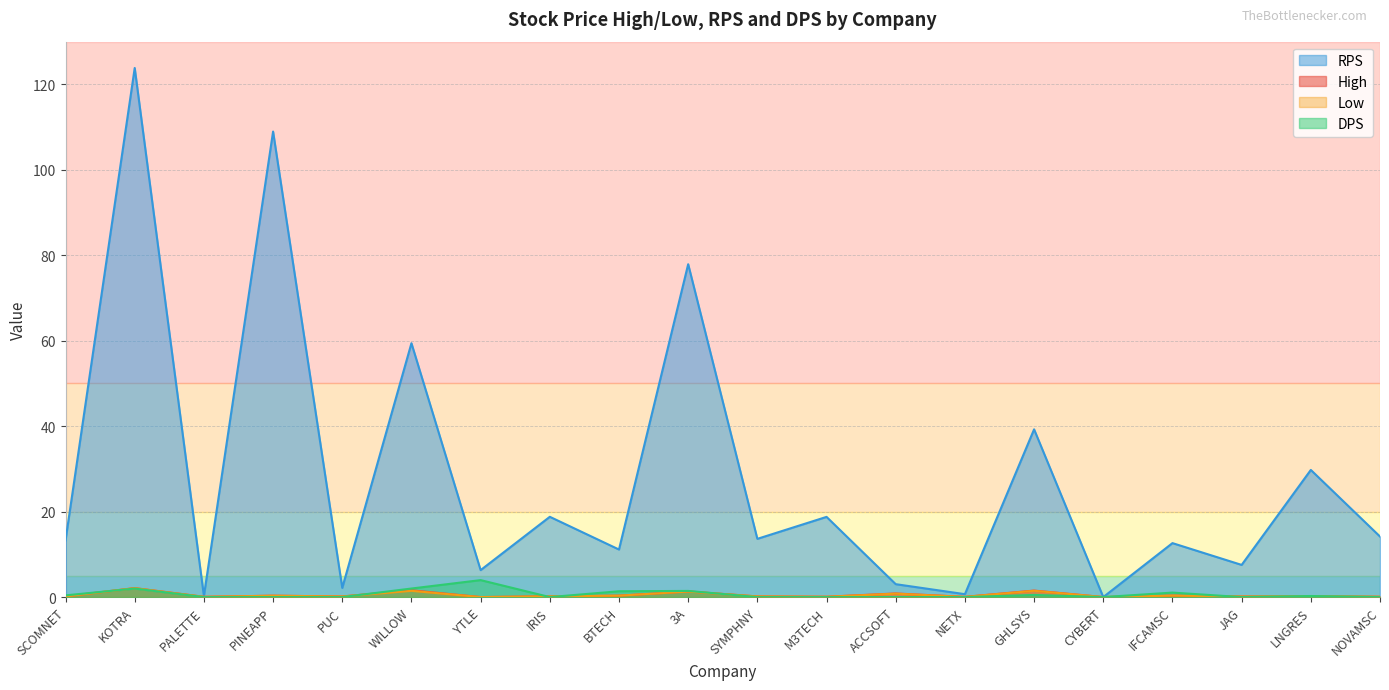

At which category is the sum across all series the highest?

KOTRA